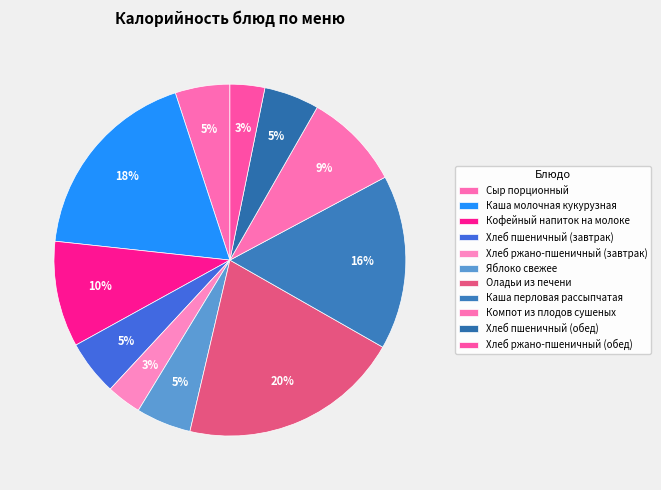

What is the ratio of the value at Хлеб ржано-пшеничный (обед) to the value at Каша молочная кукурузная?

0.2